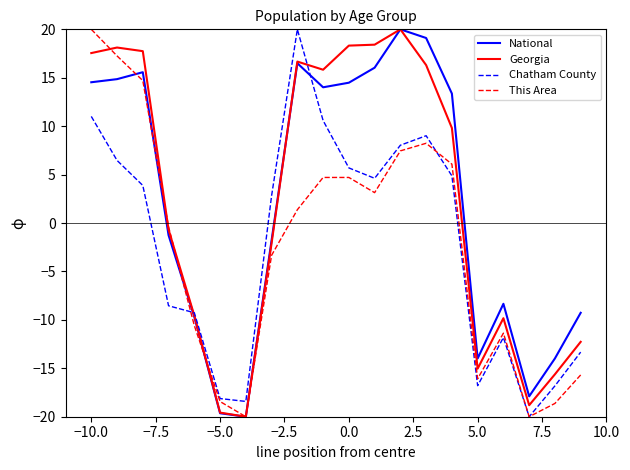

What is the minimum value for Georgia?

-20.0